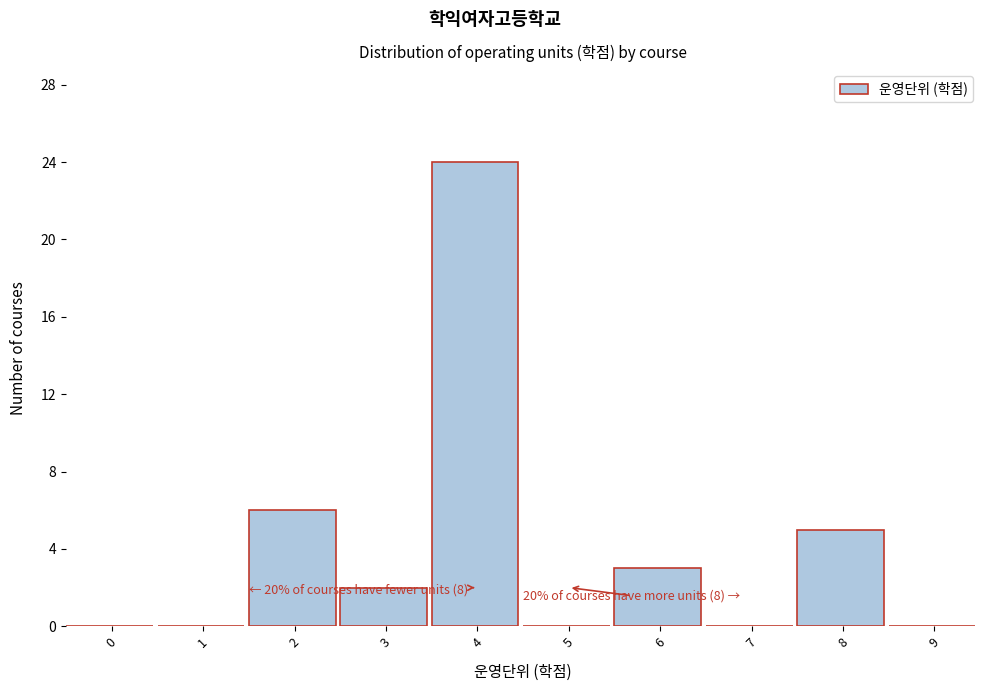

Reading right to left, extract all data points from this chart.

9=0	8=5	7=0	6=3	5=0	4=24	3=2	2=6	1=0	0=0